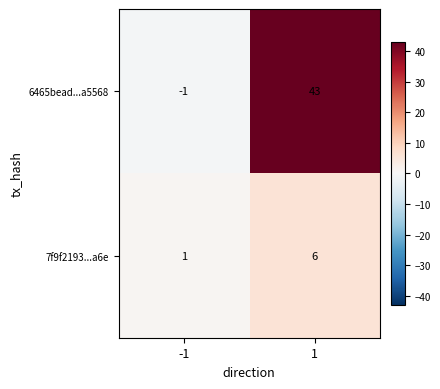

Reading left to right, what are all the values shown in this chart?

6465bead...a5568: -1=-1	1=43
7f9f2193...a6e: -1=1	1=6